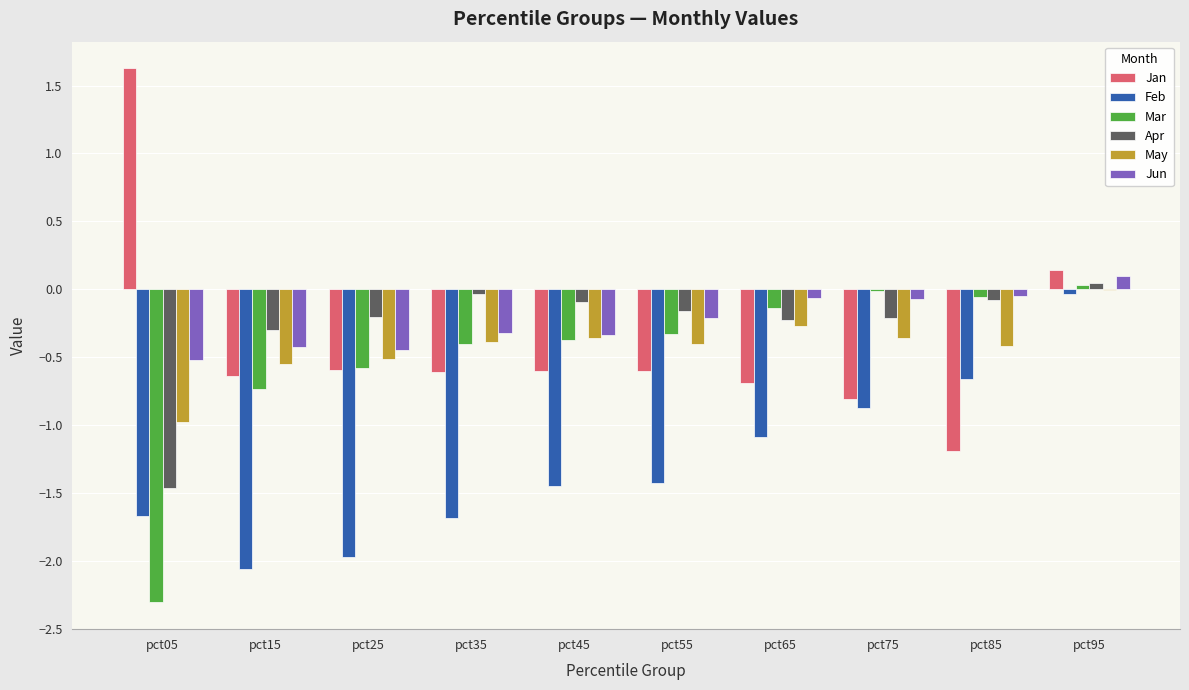

What is the maximum value shown in the chart?

1.6